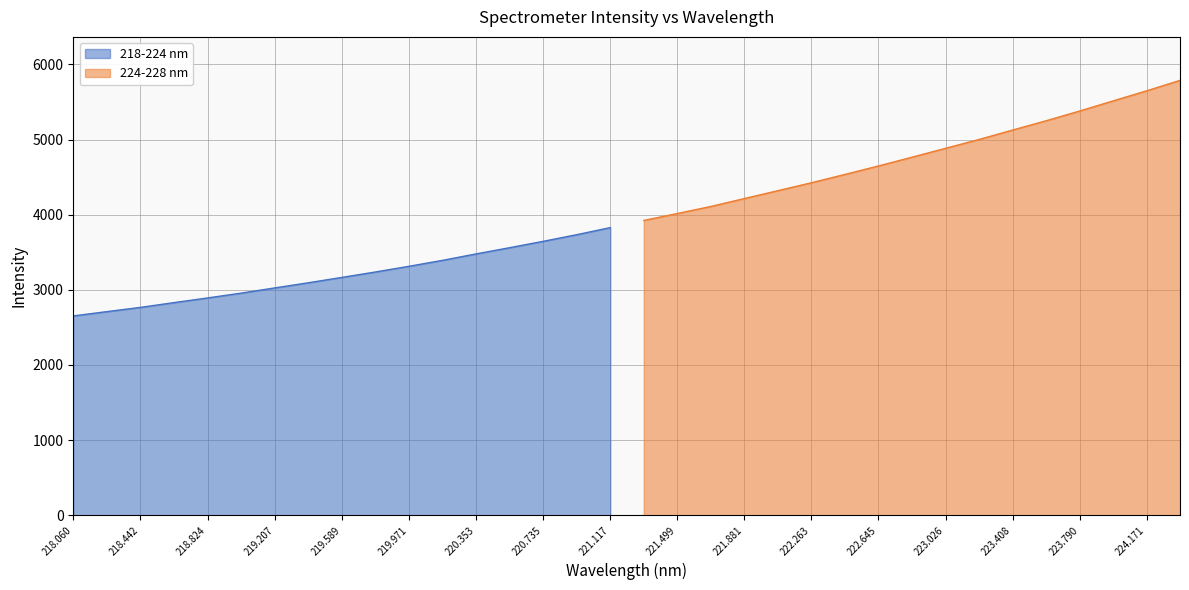

What is the difference between the highest and lowest values at 218.8244?

1756.6